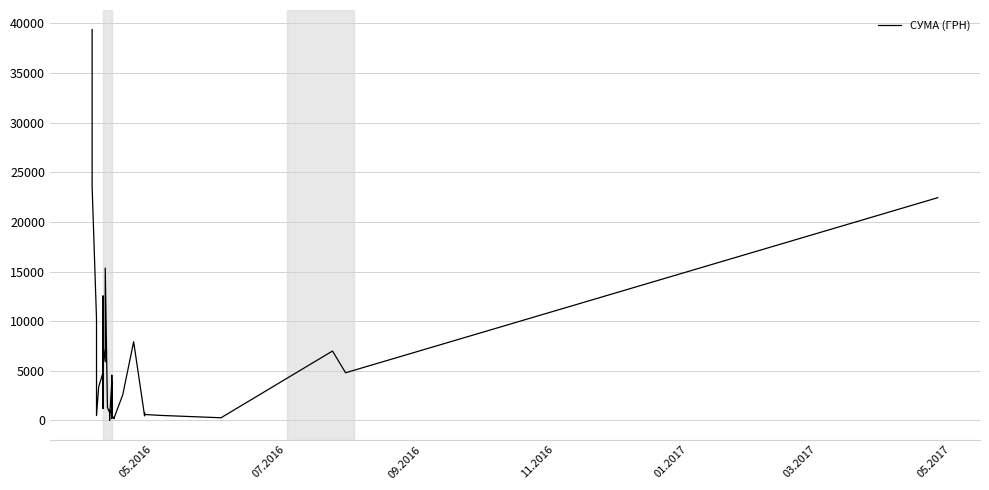

How many points are higher than both their immediate neighbors (excluding endpoints)?

13